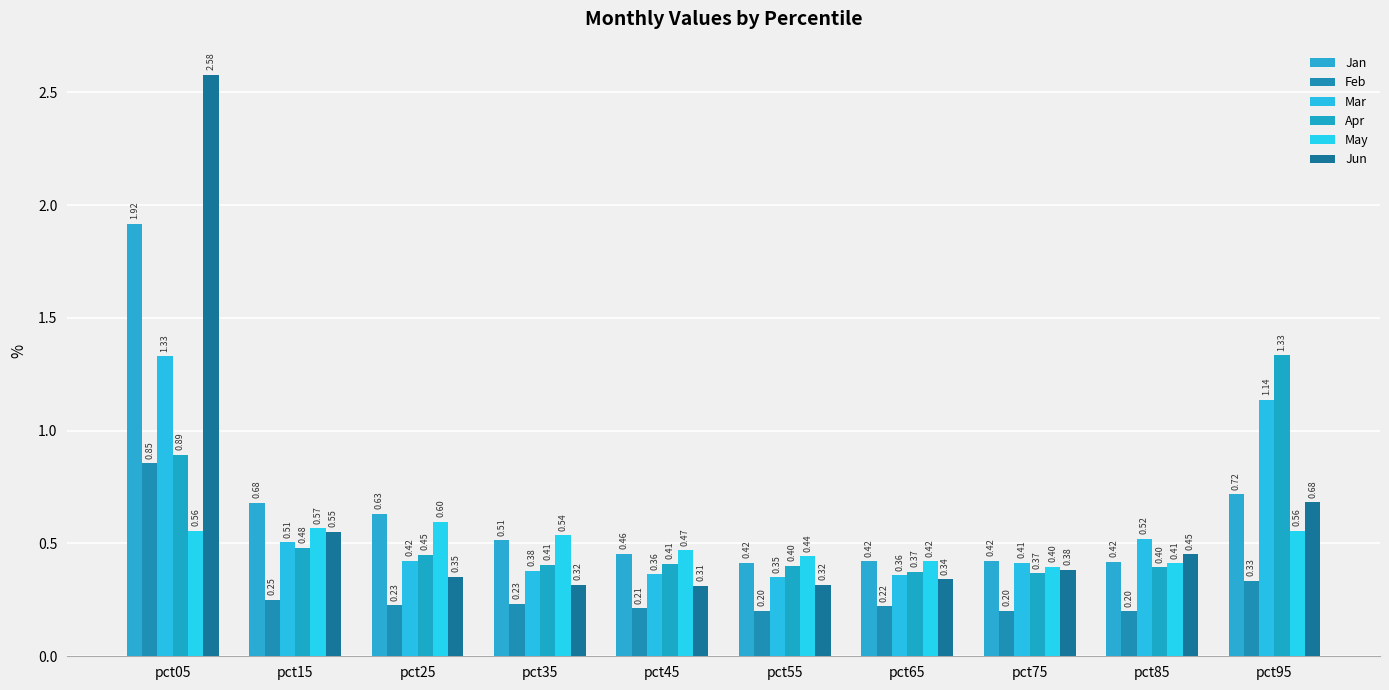

How many bars are there in total?

60